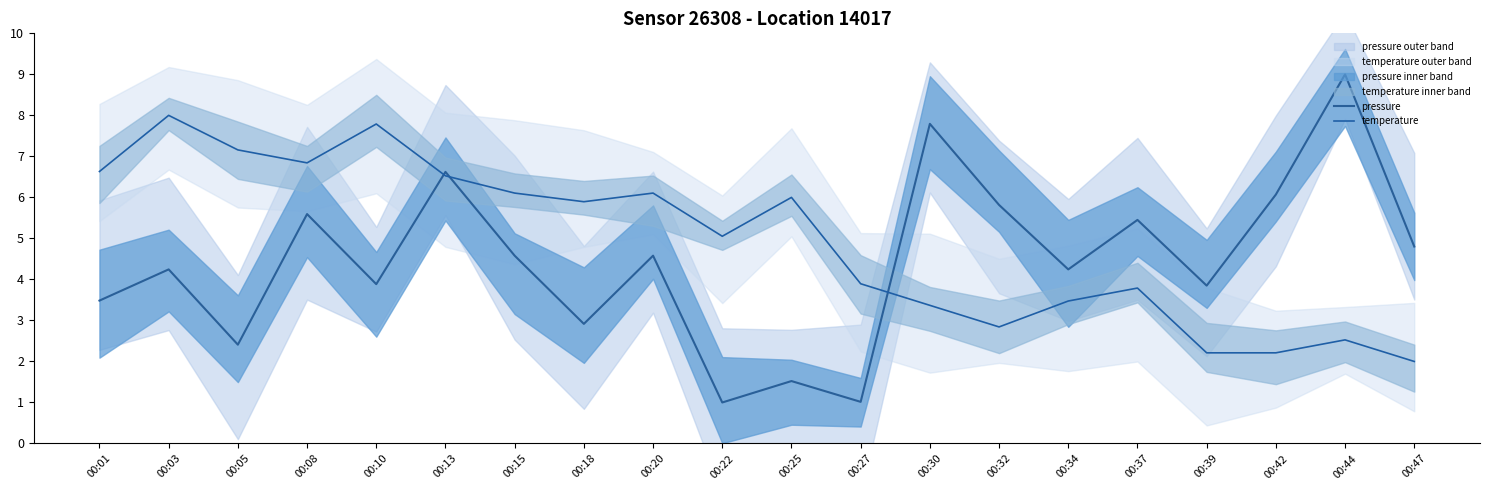

Between which two adjacent categories do temperature and pressure first intersect?

00:10 and 00:13